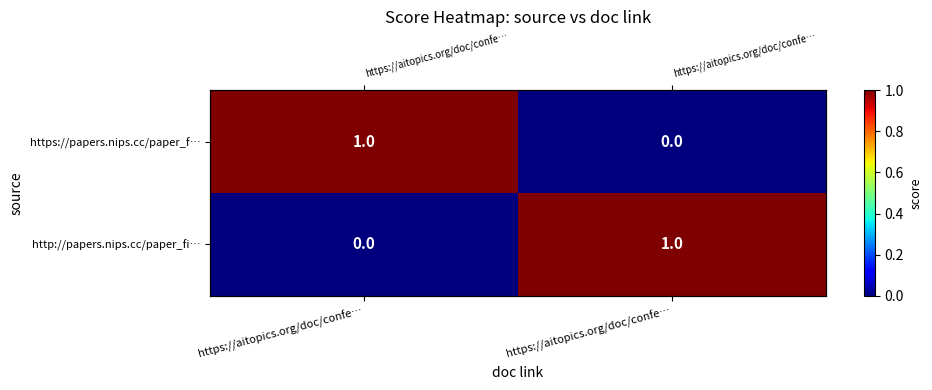

How many https://papers.nips.cc/paper_f… values are between 0 and 1?

2